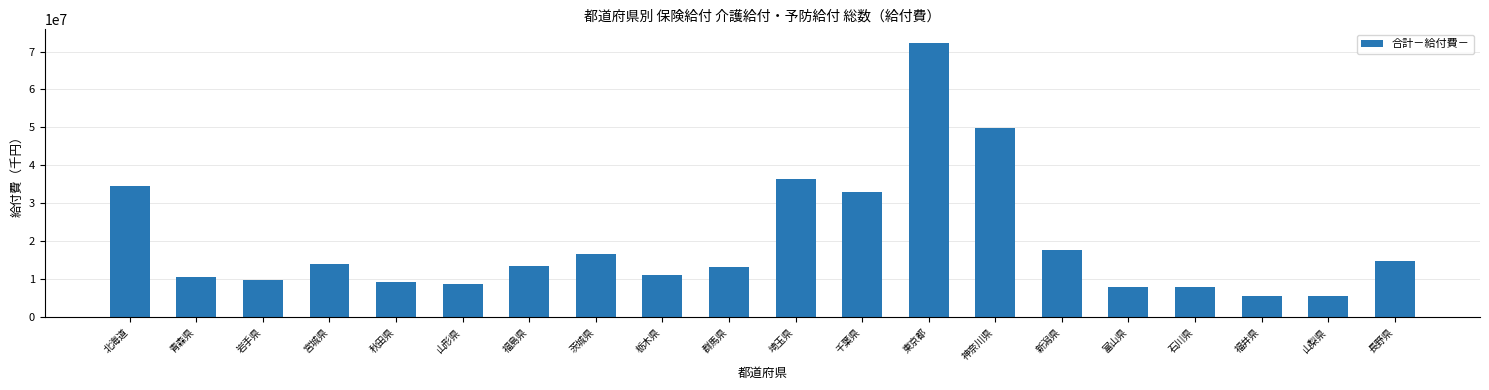

The chart shows a value of 5612105.1 at 山梨県. True or false?

True